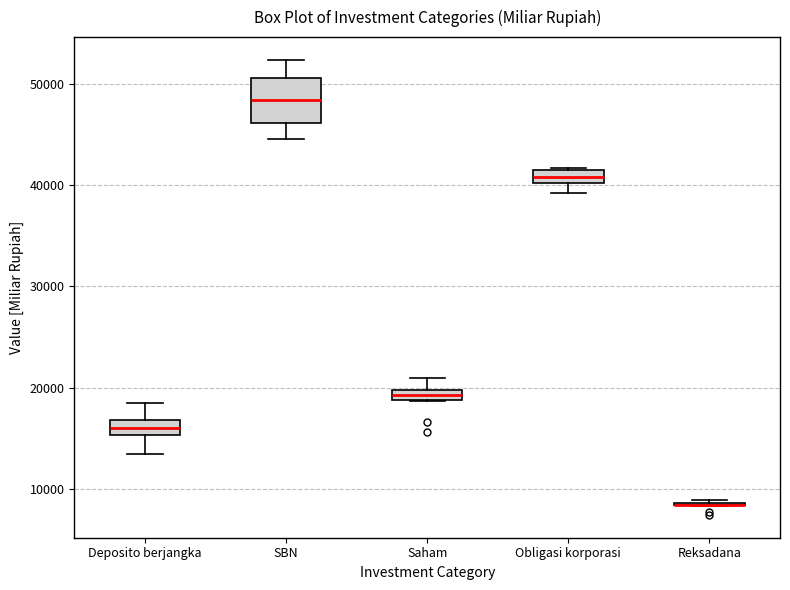

Where is the lower edge of the box for Obligasi korporasi on the y-axis? The values are not printed on the chart, so give them approximately, as read against the axis.

40000